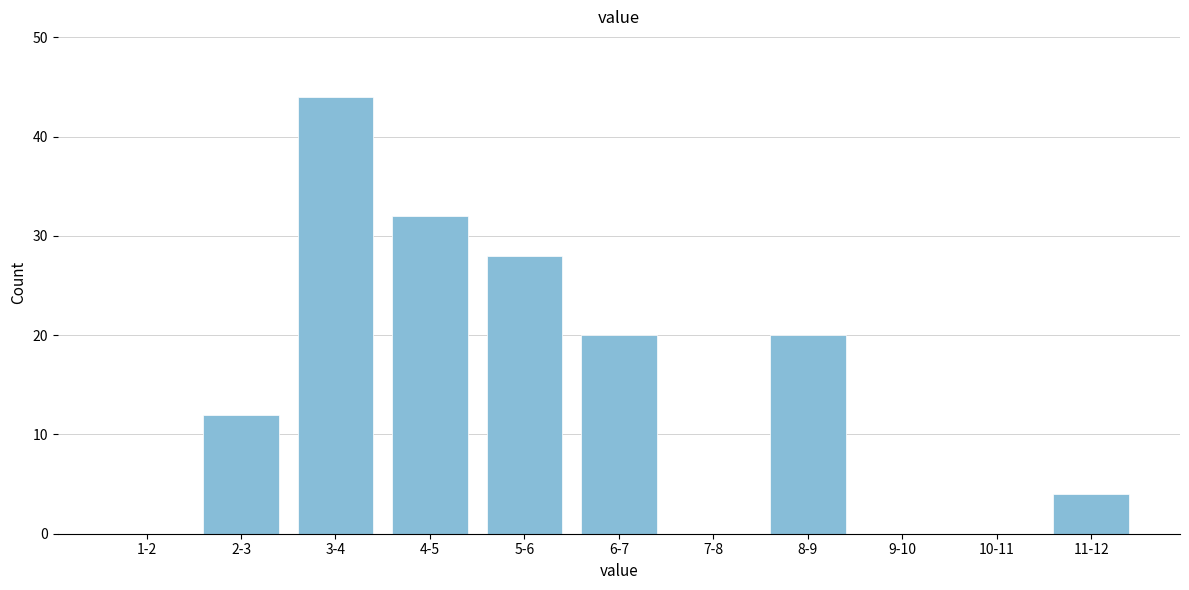

Reading left to right, extract all data points from this chart.

1-2=0	2-3=12	3-4=44	4-5=32	5-6=28	6-7=20	7-8=0	8-9=20	9-10=0	10-11=0	11-12=4